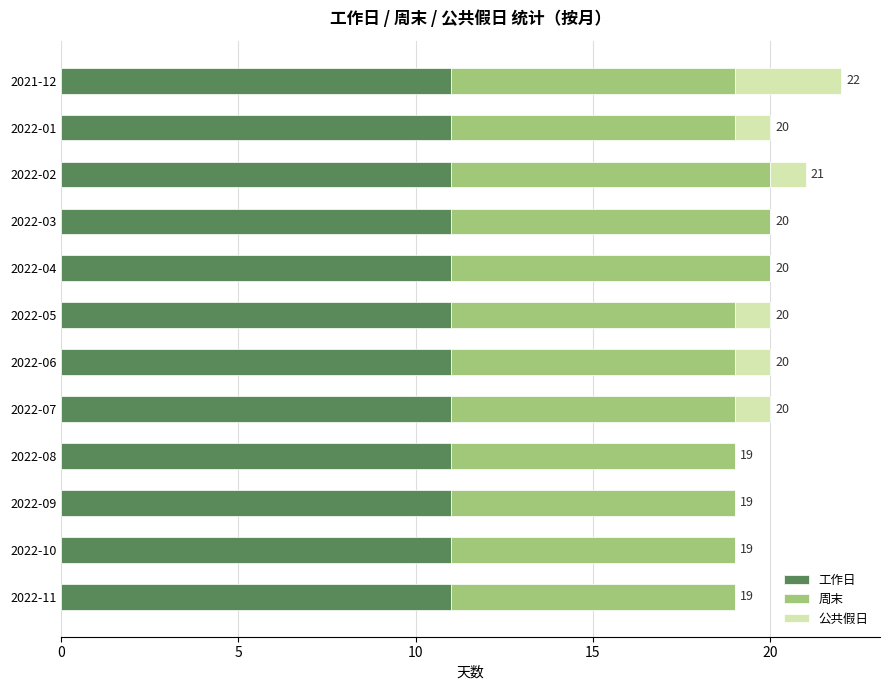

How many categories are shown in the chart?

12